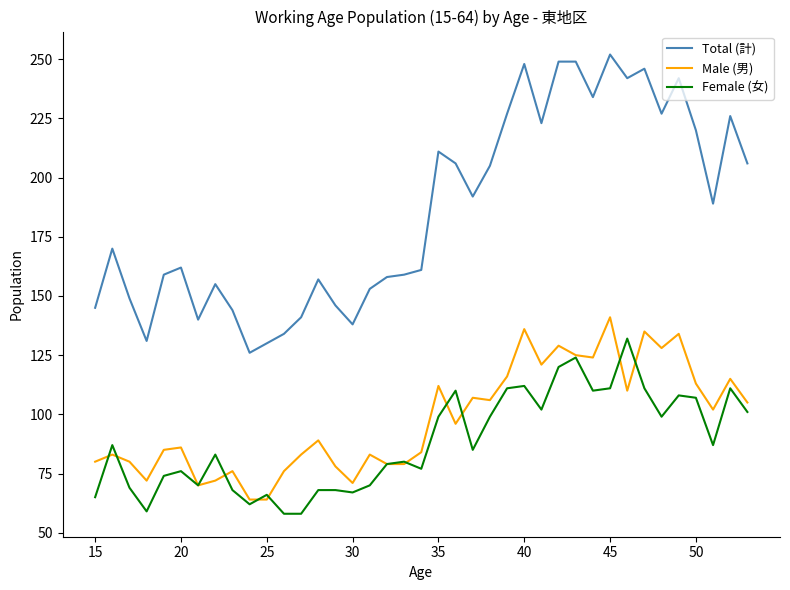

Count the number of data series in this chart.

3